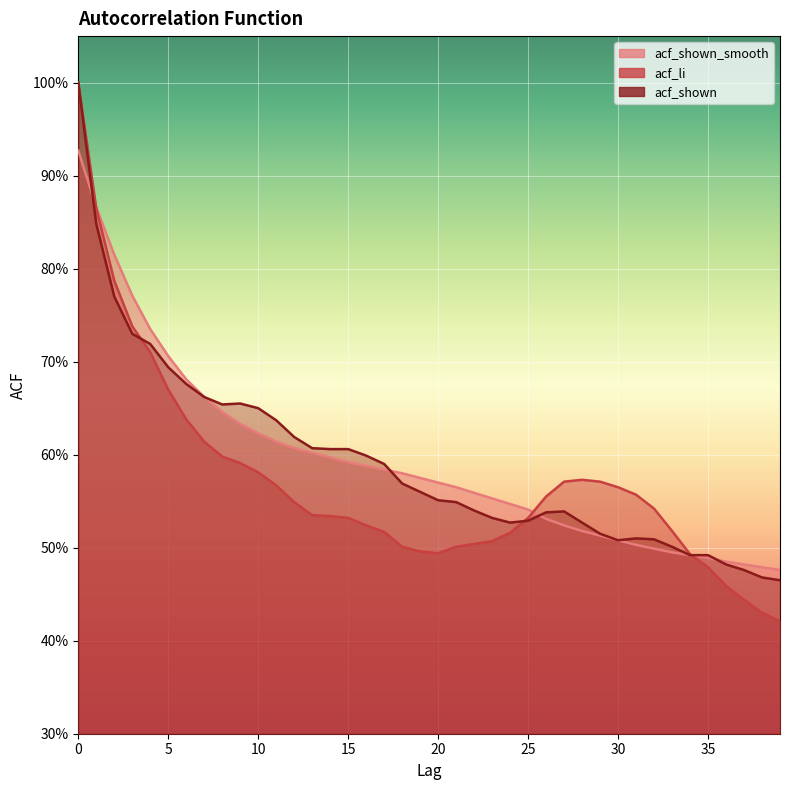

The acf_li series shows 0.5 at 3. True or false?

False